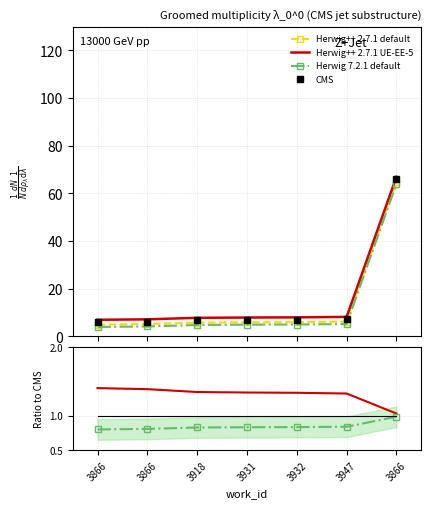

At which label does Herwig 7.2.1 default reach its minimum?

3866